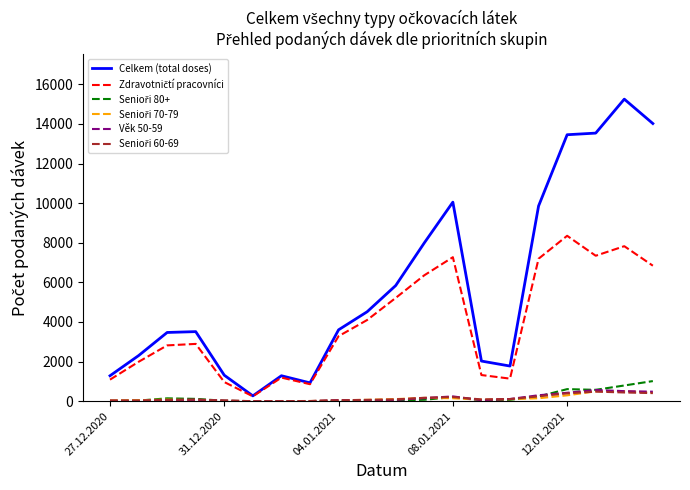

Which series has the largest range (max minus min)?

Celkem (total doses)